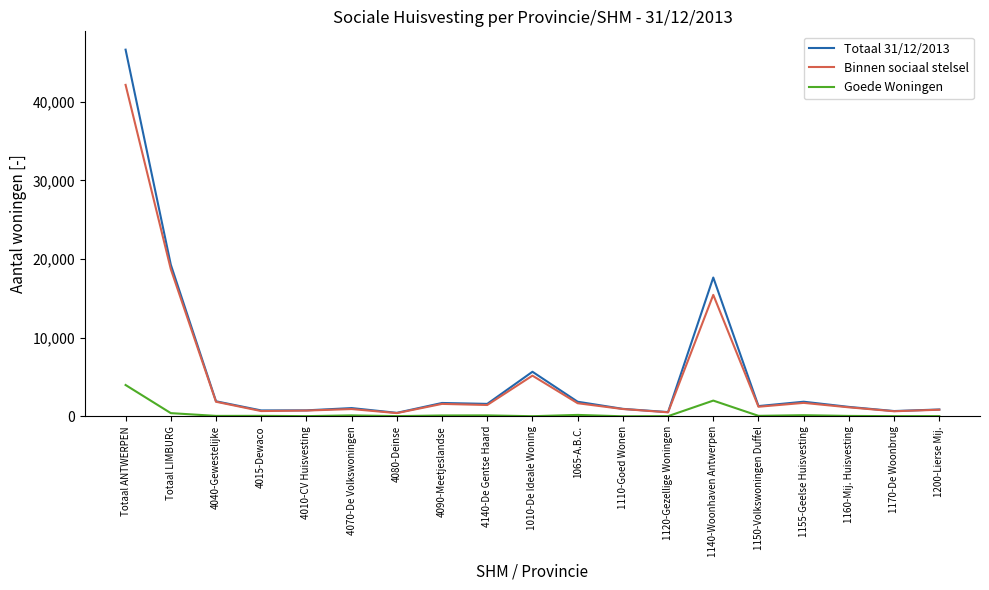

Is the value of Goede Woningen at 4080-Deinse greater than the value of Totaal 31/12/2013 at 1170-De Woonbrug?

No